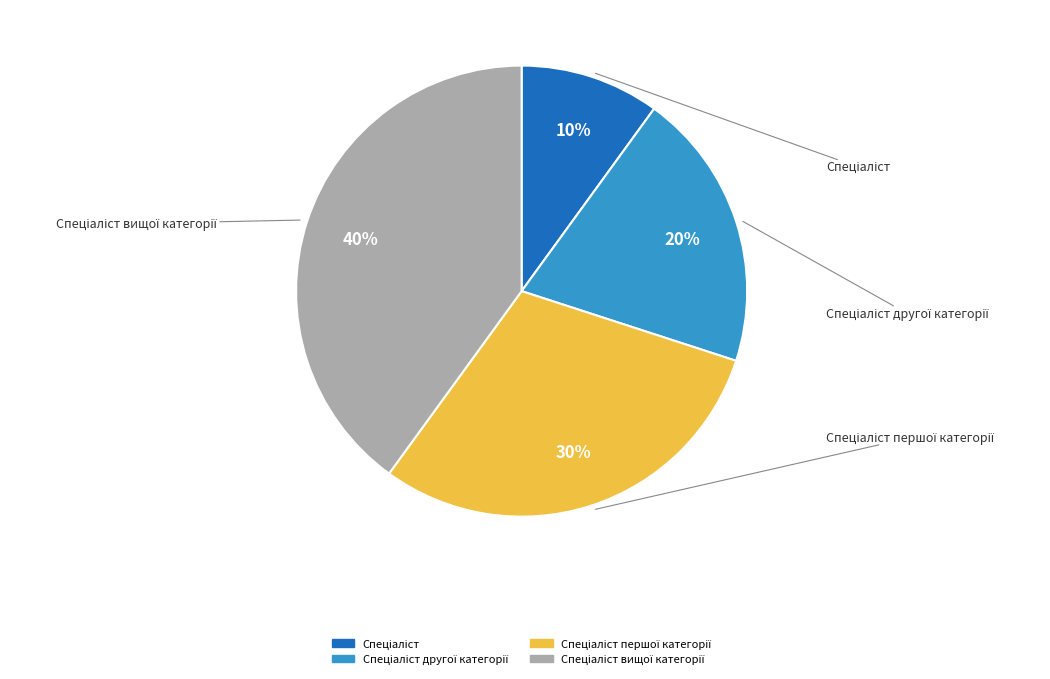

Is there any slice that represents more than half of the pie?

No